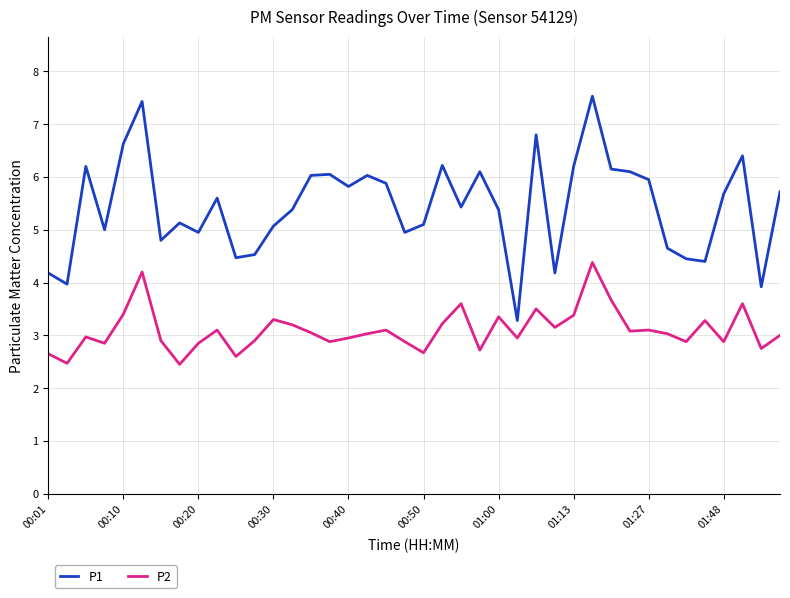

What is the maximum value for P2?

4.4